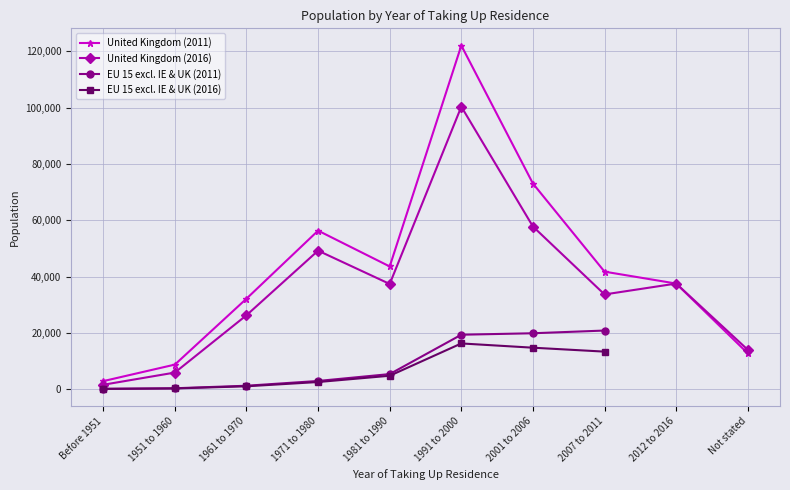

What are all the series names shown in the legend?

United Kingdom (2011), United Kingdom (2016), EU 15 excl. IE & UK (2011), EU 15 excl. IE & UK (2016)